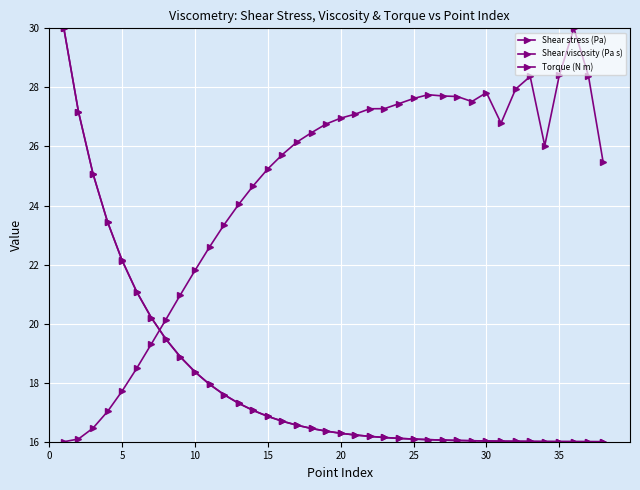

Does the chart have visible grid lines?

Yes